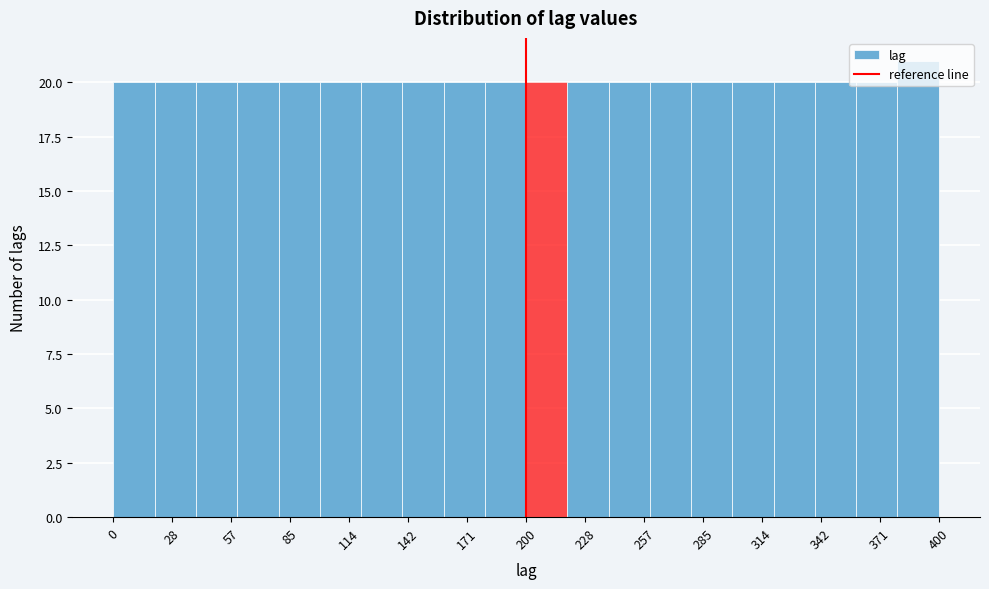

Reading left to right, list every bar in this chart as the range it spans on the x-axis followed by its height. The values are not printed on the chart, so give them approximately, as read against the axis.

0 to 20: 20
20 to 40: 20
40 to 60: 20
60 to 80: 20
80 to 100: 20
100 to 120: 20
120 to 140: 20
140 to 160: 20
160 to 180: 20
180 to 200: 20
200 to 220: 20
220 to 240: 20
240 to 260: 20
260 to 280: 20
280 to 300: 20
300 to 320: 20
320 to 340: 20
340 to 360: 20
360 to 380: 20
380 to 400: 21